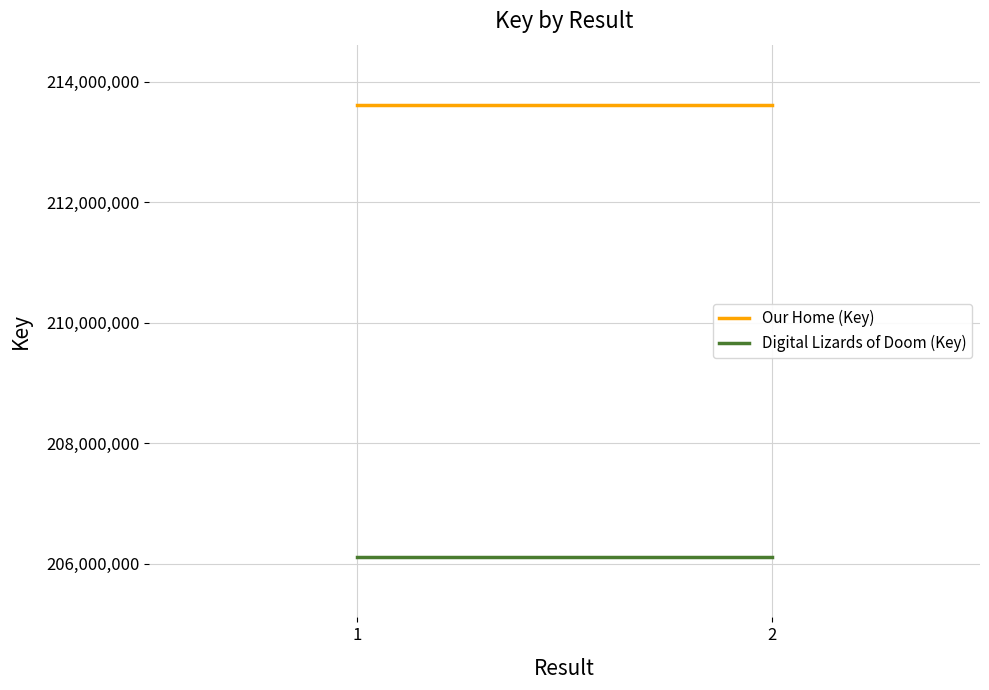

Between 1 and 2, which series saw the biggest shift?

Our Home (Key)